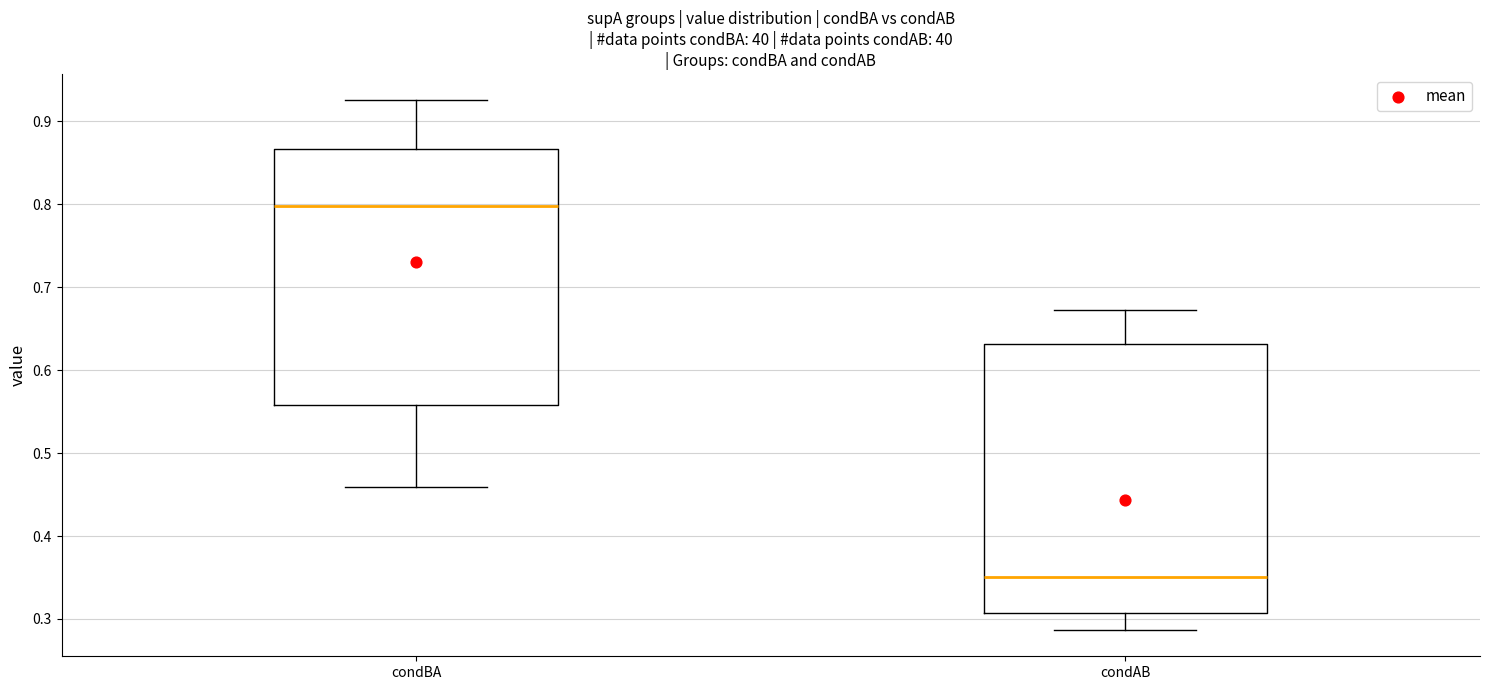

Reading left to right, transcribe this box plot: for each box, give where its median line is, the range the box spans, and where its two whiskers end, as read against the y-axis. The values are not printed on the chart, so give them approximately, as read against the axis.

condBA: median 0.80, box 0.56 to 0.87, whiskers 0.46 to 0.93
condAB: median 0.35, box 0.31 to 0.63, whiskers 0.29 to 0.67